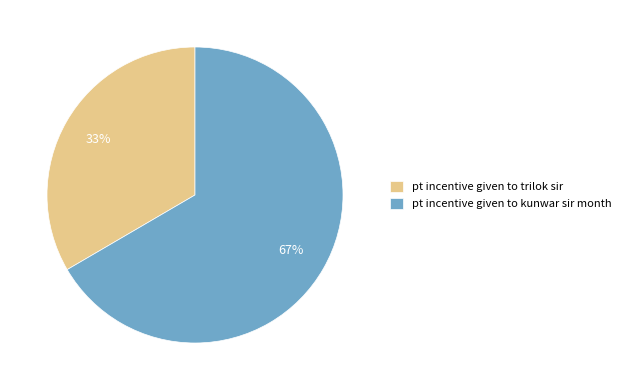

Is the sum of pt incentive given to kunwar sir month and pt incentive given to trilok sir greater than half?

Yes